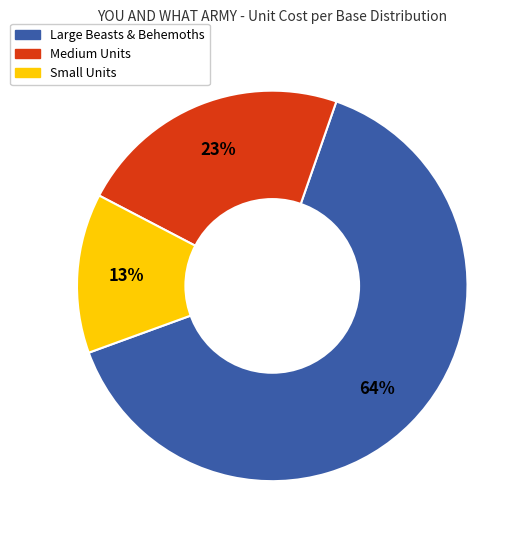

Is there a majority slice in this chart?

Yes